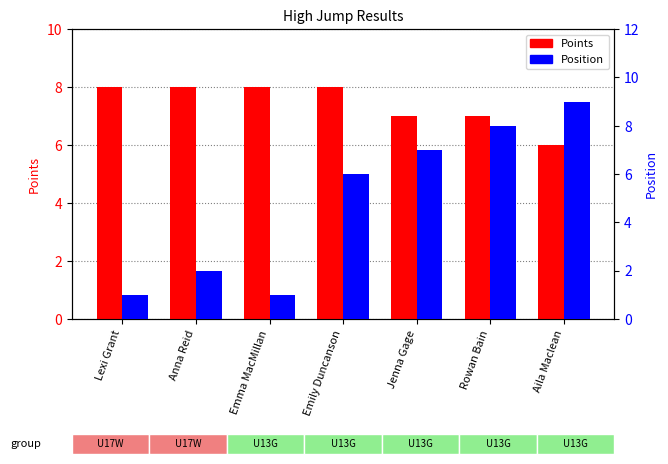

Which category has the lowest value in the Position series?

Lexi Grant